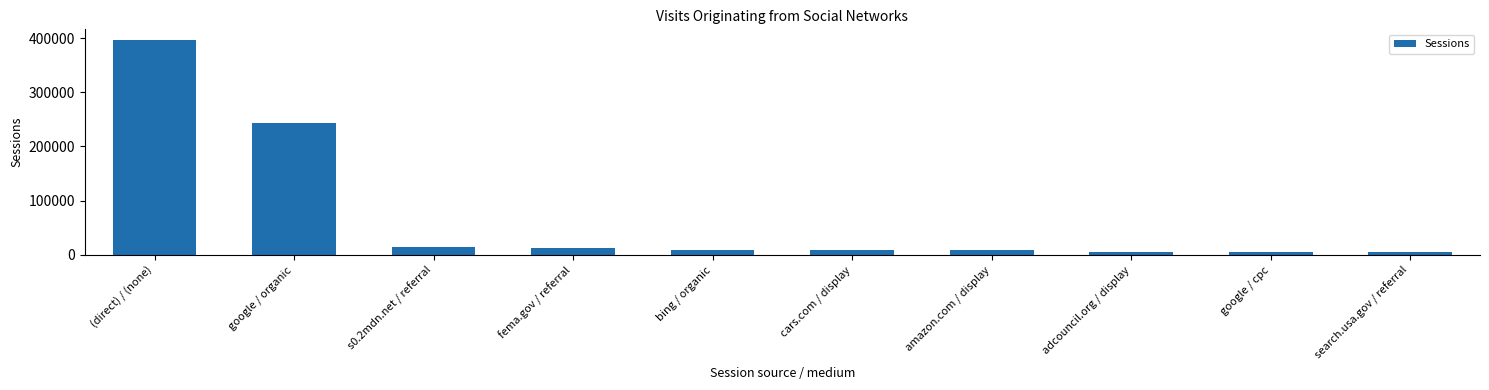

At which label is the value closest to 200766?

google / organic